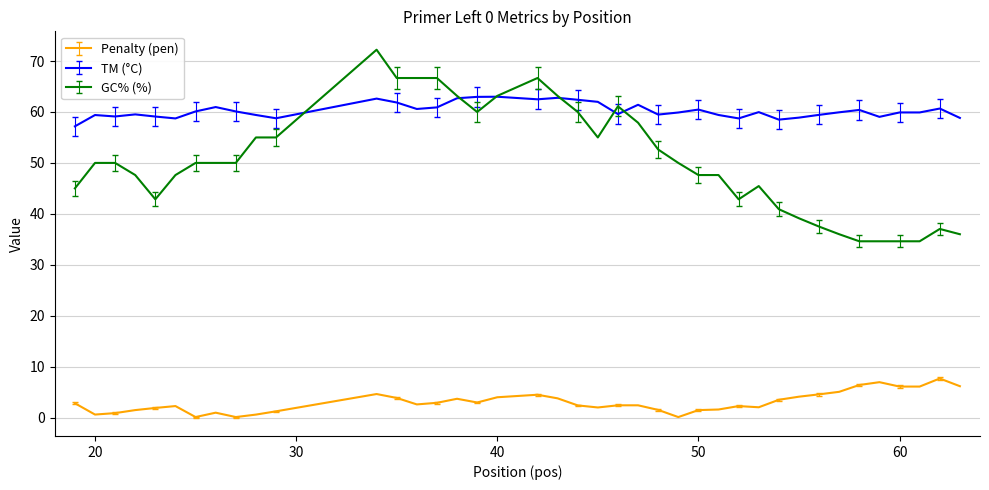

Rank the series by their average value, from lowest to highest.

Penalty (pen), GC% (%), TM (°C)